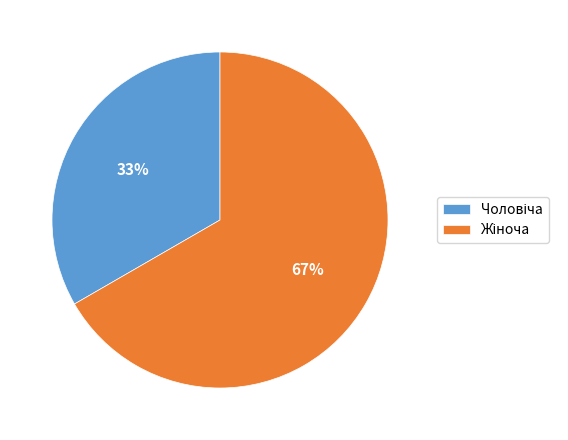

To the nearest percent, what is the average slice percentage?

50%